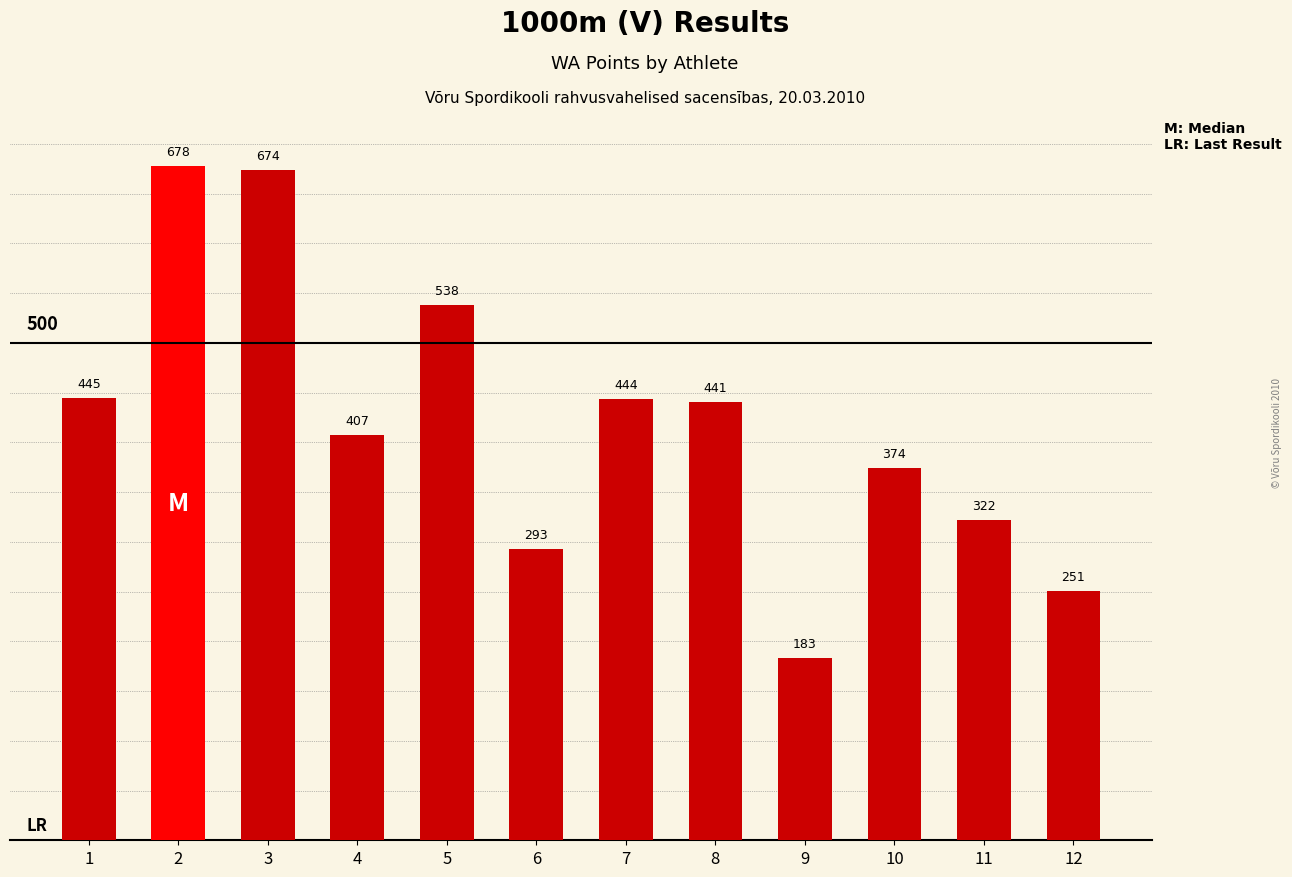

Rank the categories by value from lowest to highest.

9, 12, 6, 11, 10, 4, 8, 7, 1, 5, 3, 2